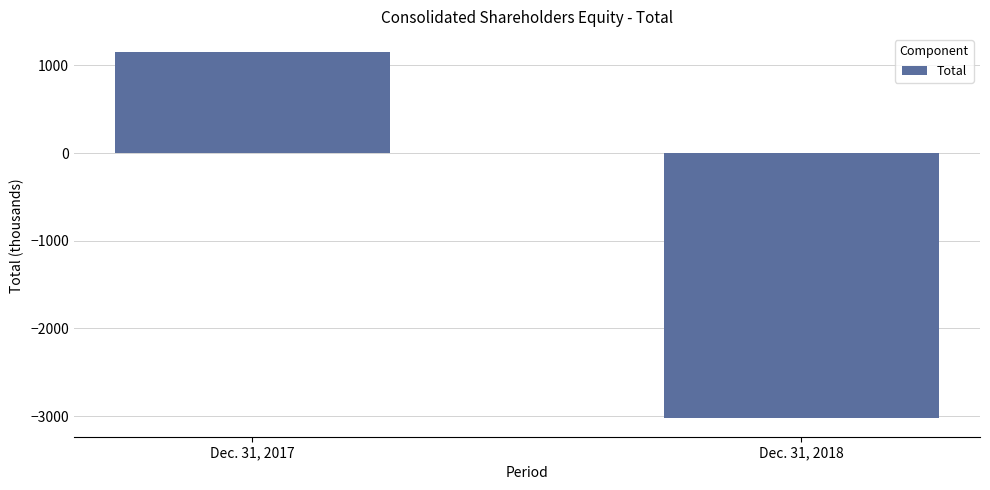

What is the smallest value displayed?

-3027